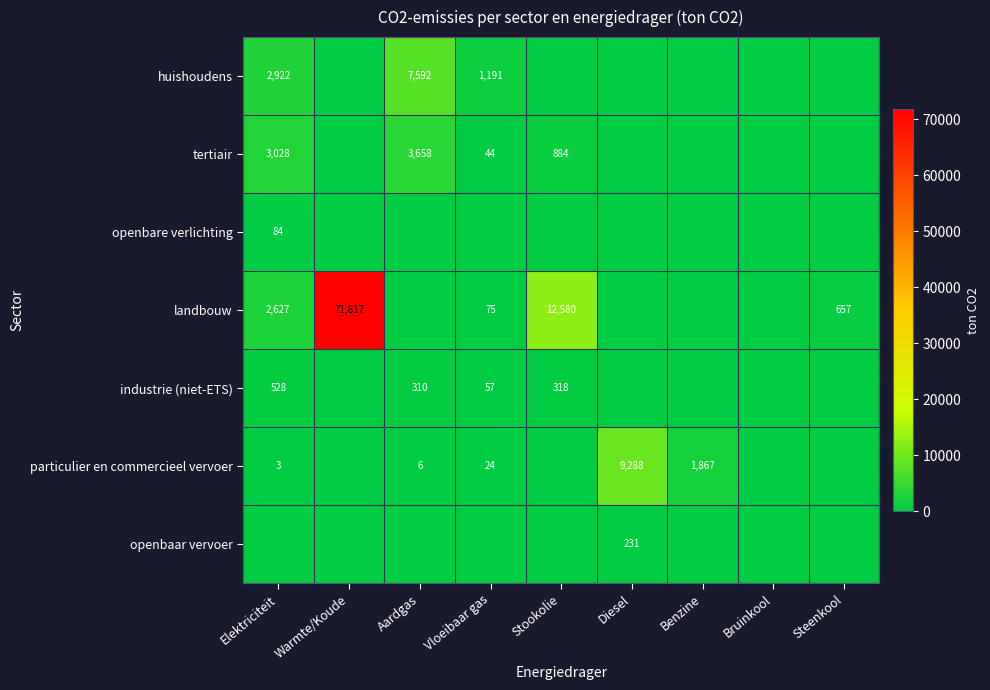

What is the difference between the second highest and minimum values in the huishoudens series?

2921.9